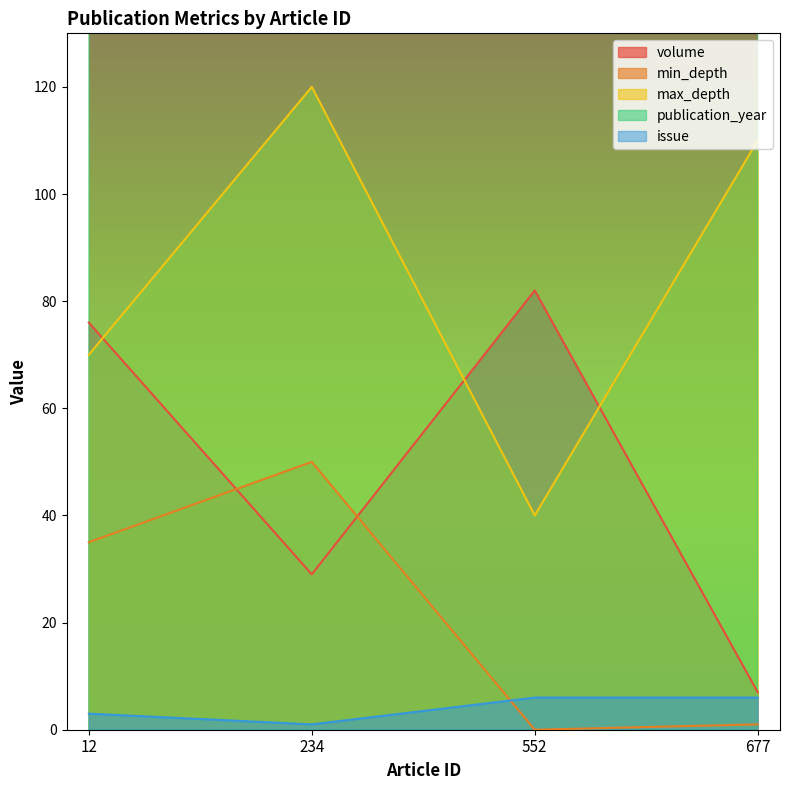

Count the publication_year values in the range 2012 to 2013.

3